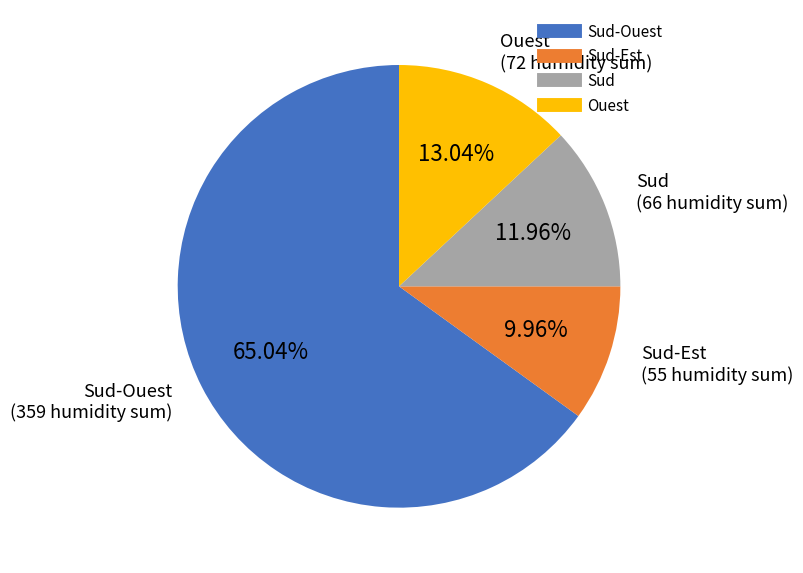

Is there any slice that represents more than half of the pie?

Yes